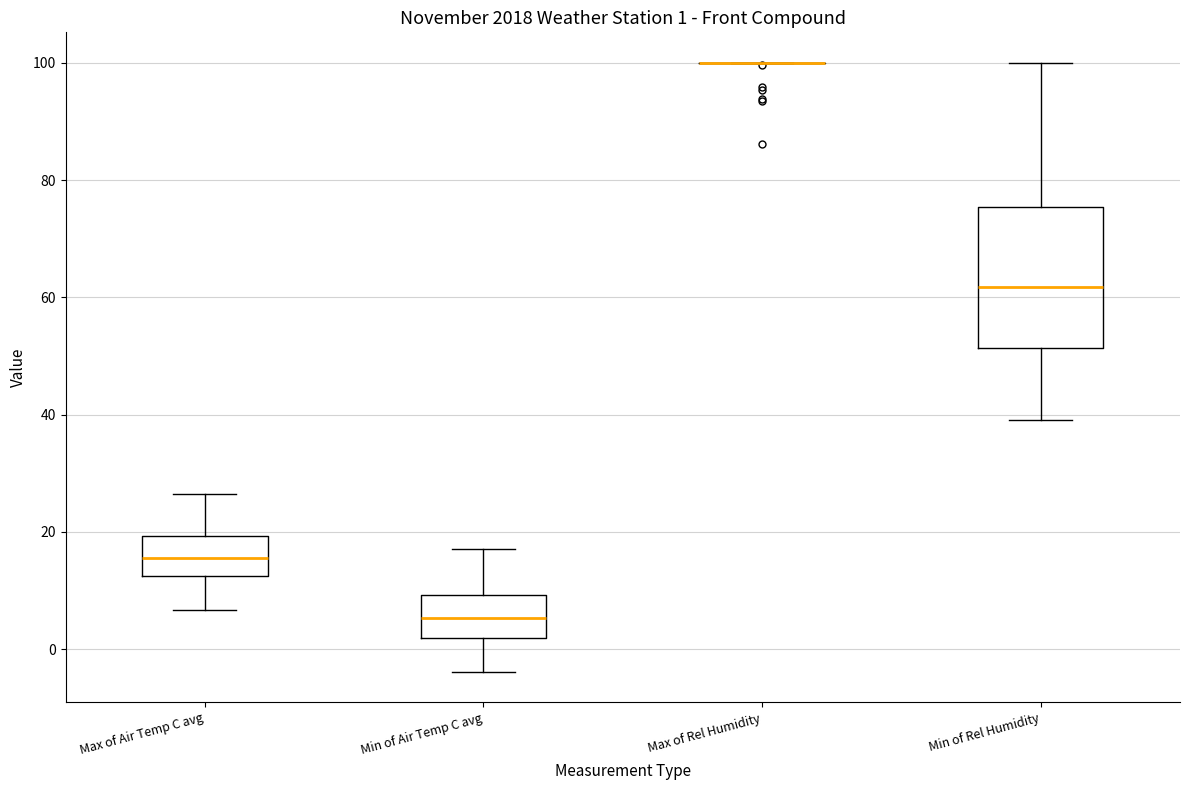

Which box is the tallest, from its lower edge to its upper edge?

Min of Rel Humidity